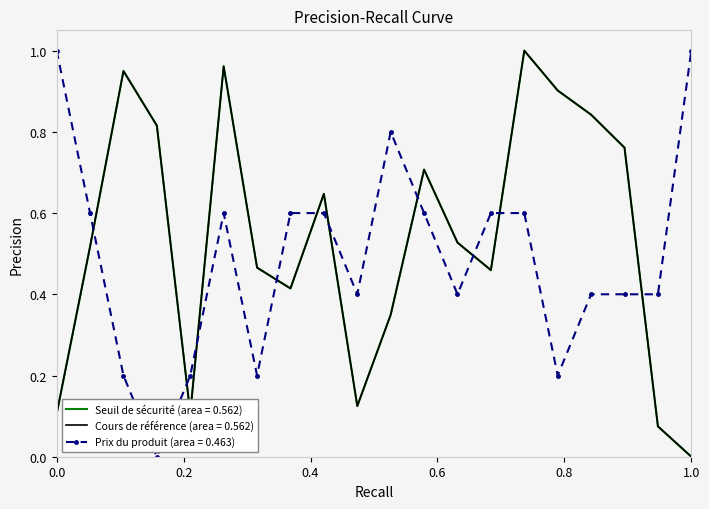

After their last crossing, which series has the higher values: Prix du produit (area = 0.463) or Cours de référence (area = 0.562)?

Prix du produit (area = 0.463)